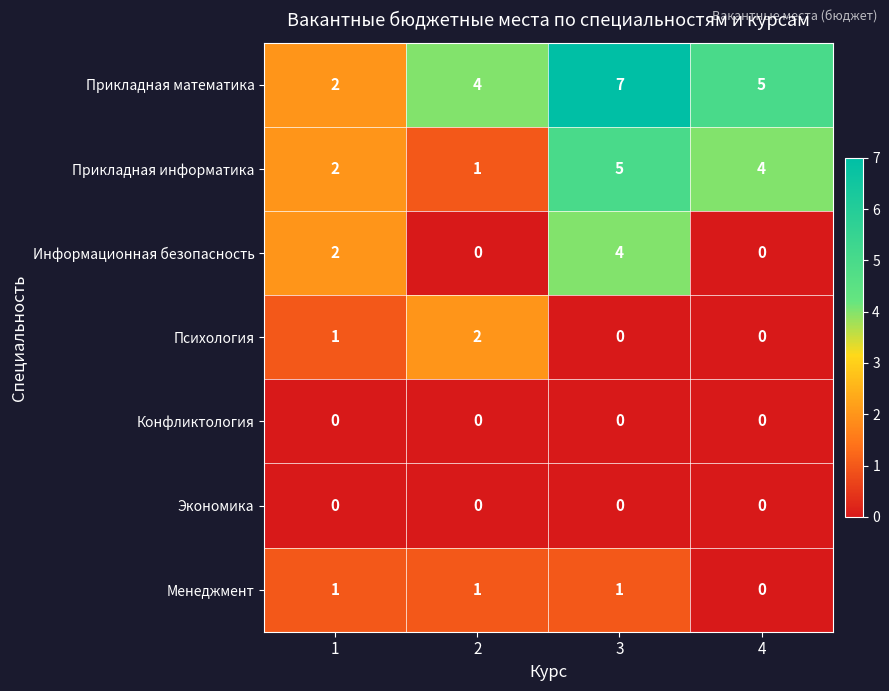

Which series has the widest spread of values?

Прикладная математика